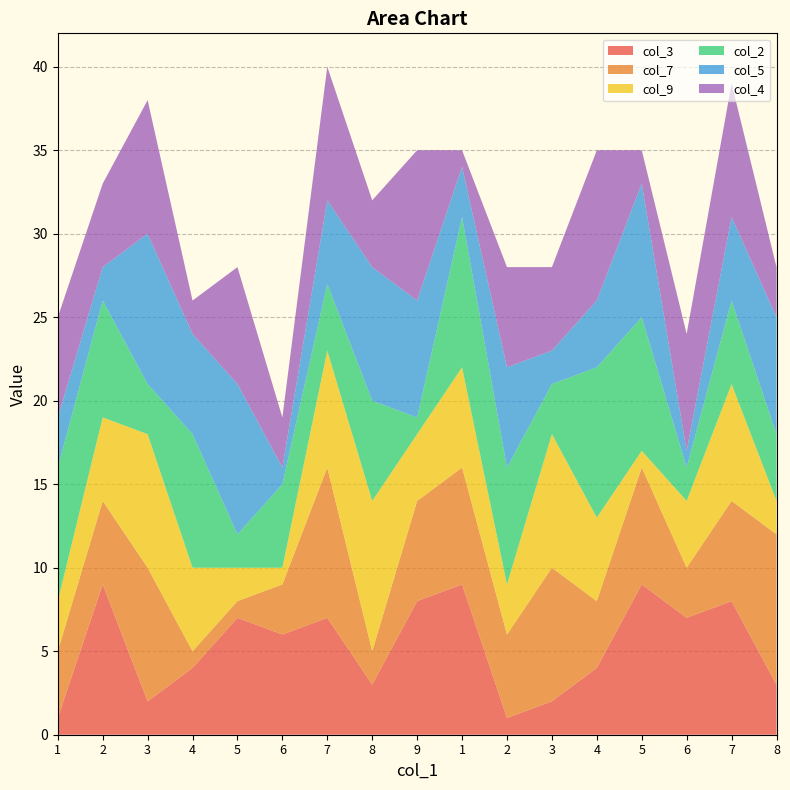

Reading left to right, what are all the values shown in this chart?

col_3: 1=1	2=9	3=2	4=4	5=7	6=6	7=7	8=3	9=8	1=9	2=1	3=2	4=4	5=9	6=7	7=8	8=3
col_7: 1=4	2=5	3=8	4=1	5=1	6=3	7=9	8=2	9=6	1=7	2=5	3=8	4=4	5=7	6=3	7=6	8=9
col_9: 1=3	2=5	3=8	4=5	5=2	6=1	7=7	8=9	9=4	1=6	2=3	3=8	4=5	5=1	6=4	7=7	8=2
col_2: 1=8	2=7	3=3	4=8	5=2	6=5	7=4	8=6	9=1	1=9	2=7	3=3	4=9	5=8	6=2	7=5	8=4
col_5: 1=3	2=2	3=9	4=6	5=9	6=1	7=5	8=8	9=7	1=3	2=6	3=2	4=4	5=8	6=1	7=5	8=7
col_4: 1=6	2=5	3=8	4=2	5=7	6=3	7=8	8=4	9=9	1=1	2=6	3=5	4=9	5=2	6=7	7=8	8=3